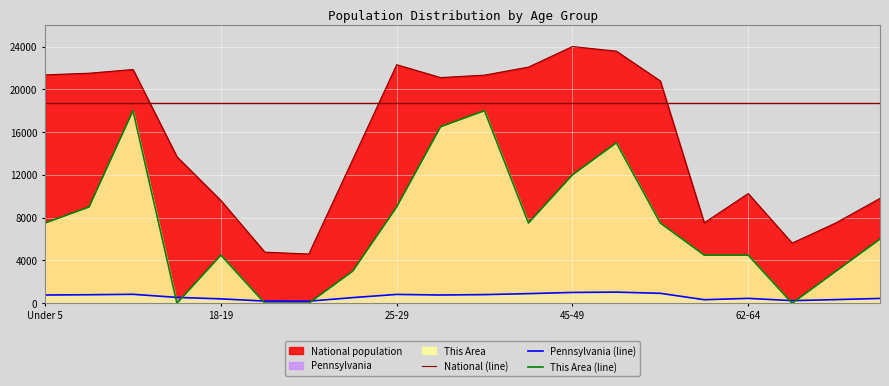

True or false: Pennsylvania (line) and National (line) cross at least once.

False